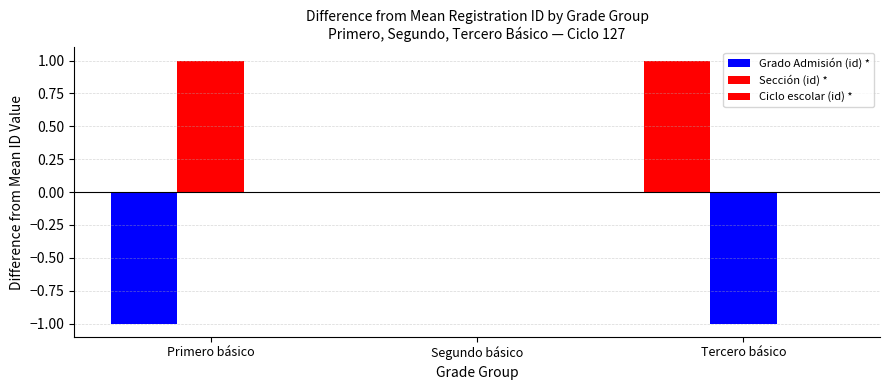

Between Tercero básico and Primero básico, which is larger?

Tercero básico